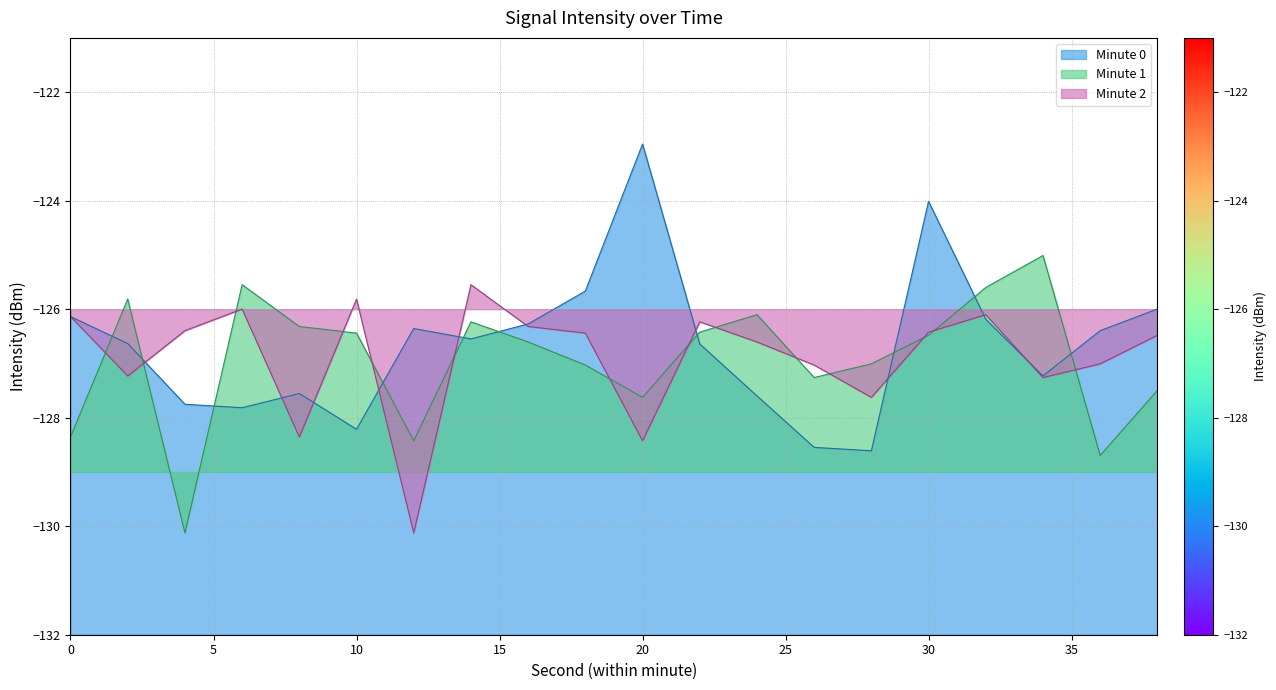

At which category is the sum across all series the highest?

30